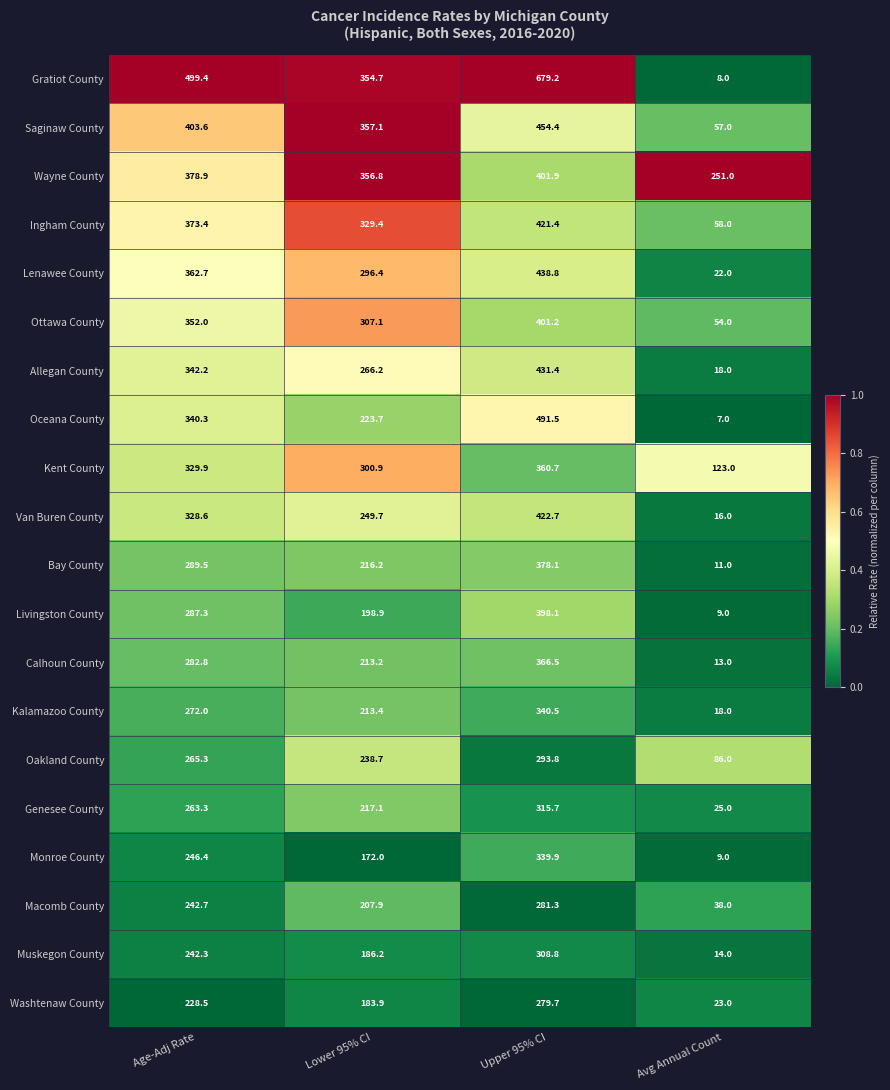

Count the number of data series in this chart.

20